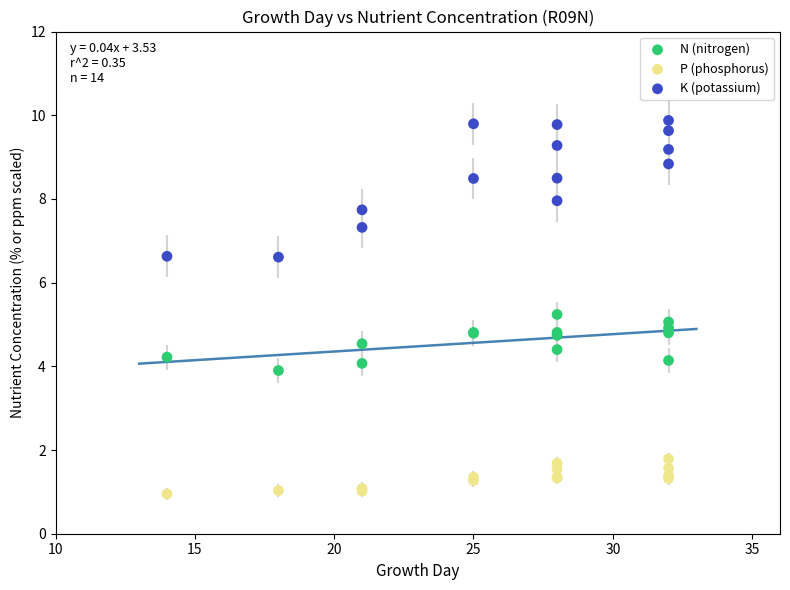

Which series reaches the maximum Y coordinate?

K (potassium)